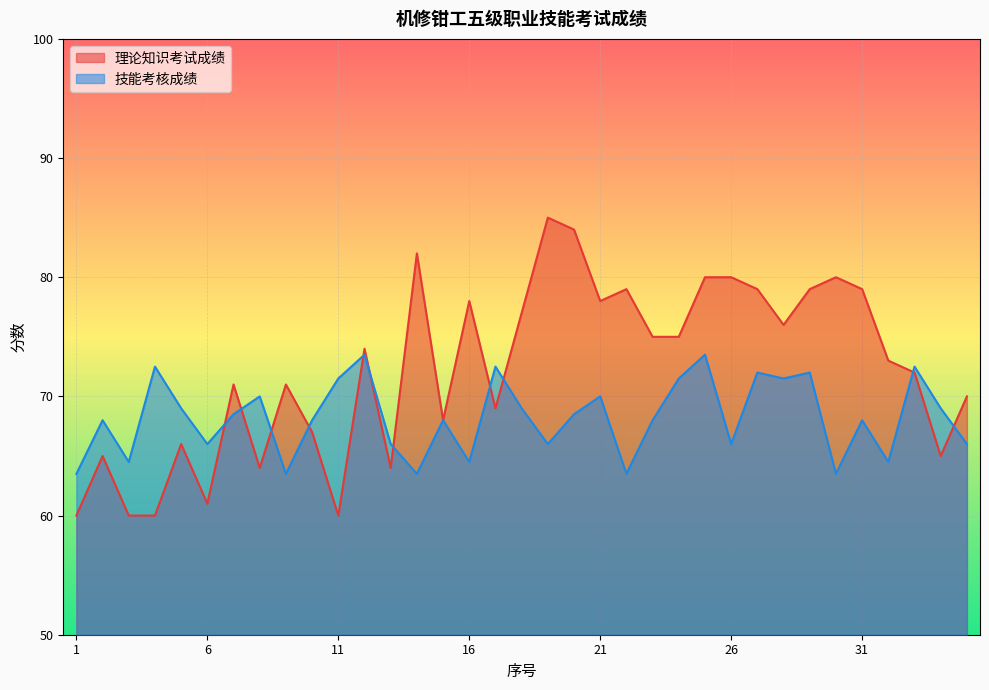

At how many categories does at least one series exceed 79?

6